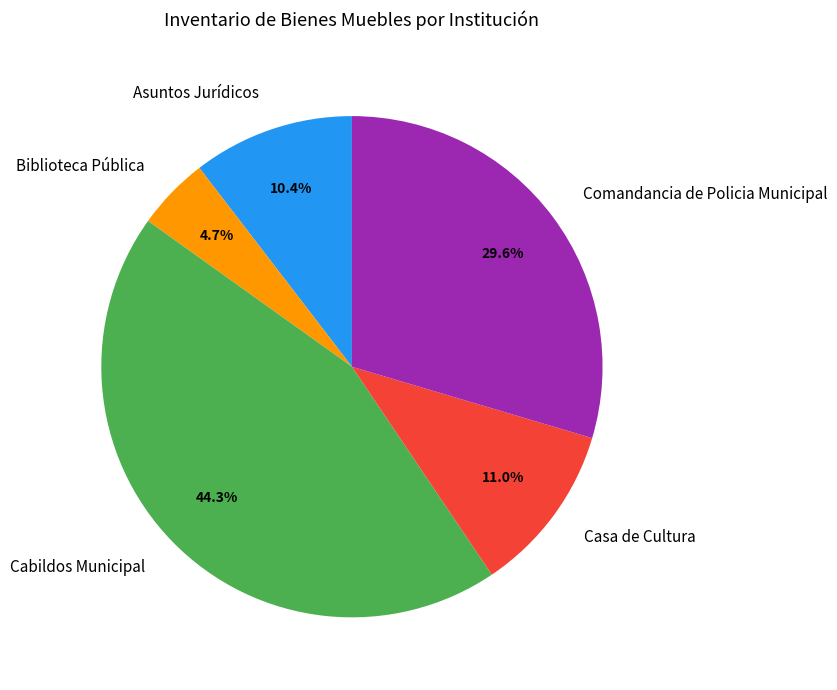

Does any single category account for the majority?

No